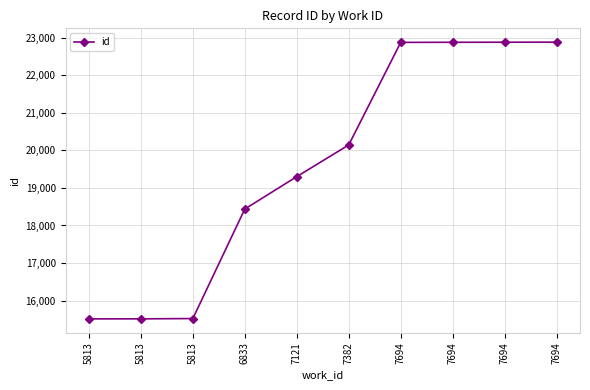

What is the sum of all values?

195934